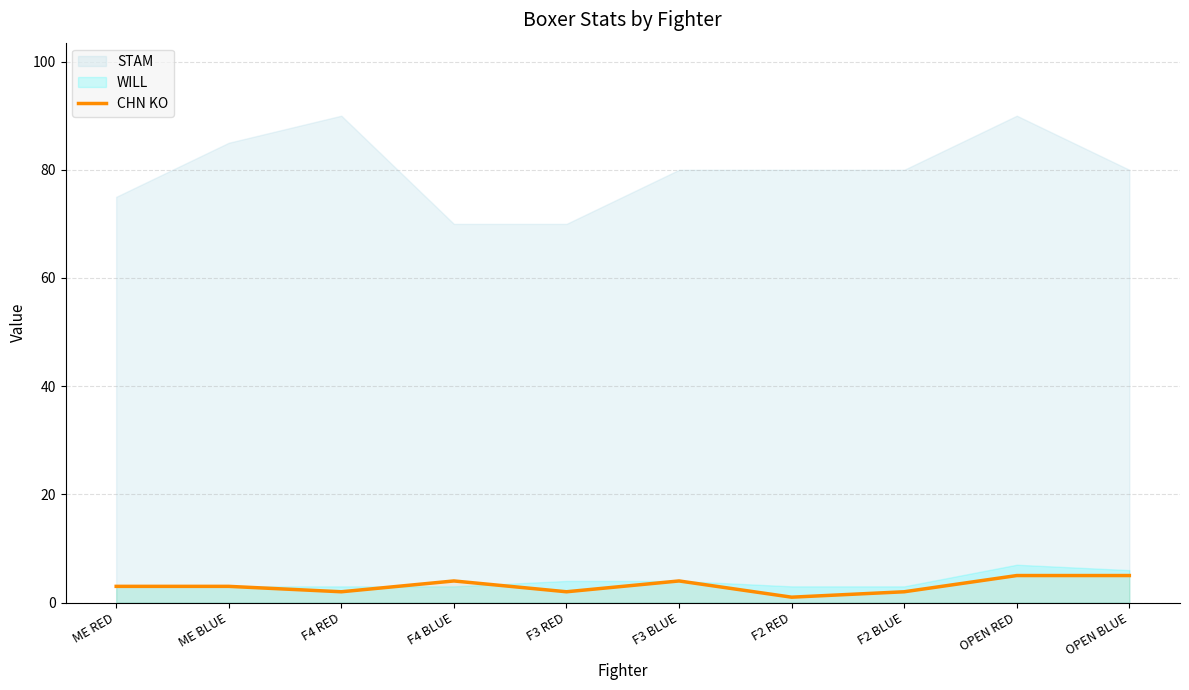

The chart shows a value of 3 at ME RED. True or false?

True